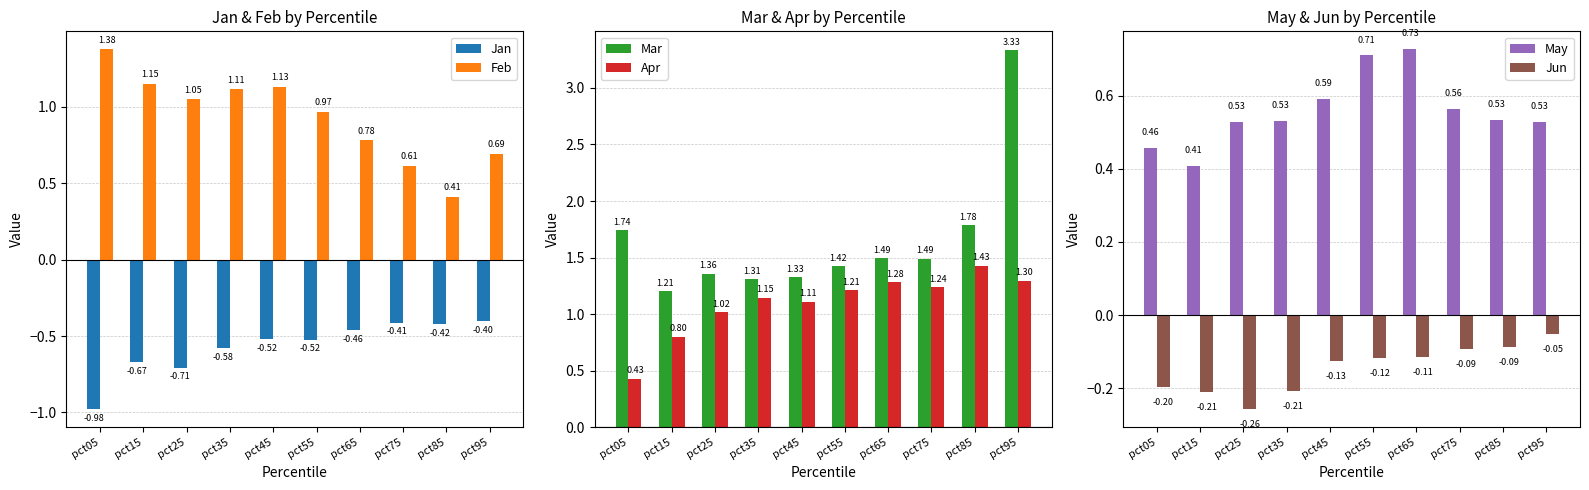

How many series are shown in this chart?

6